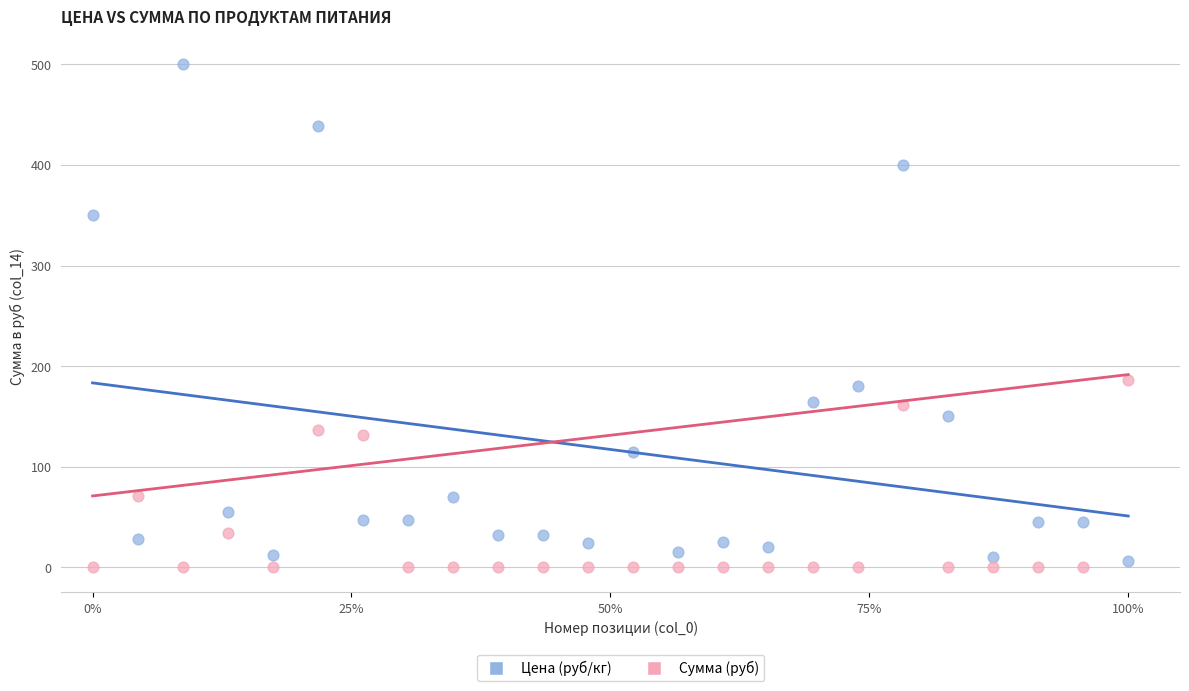

Across all data points, what is the range of X values (max minus min)?

100.0